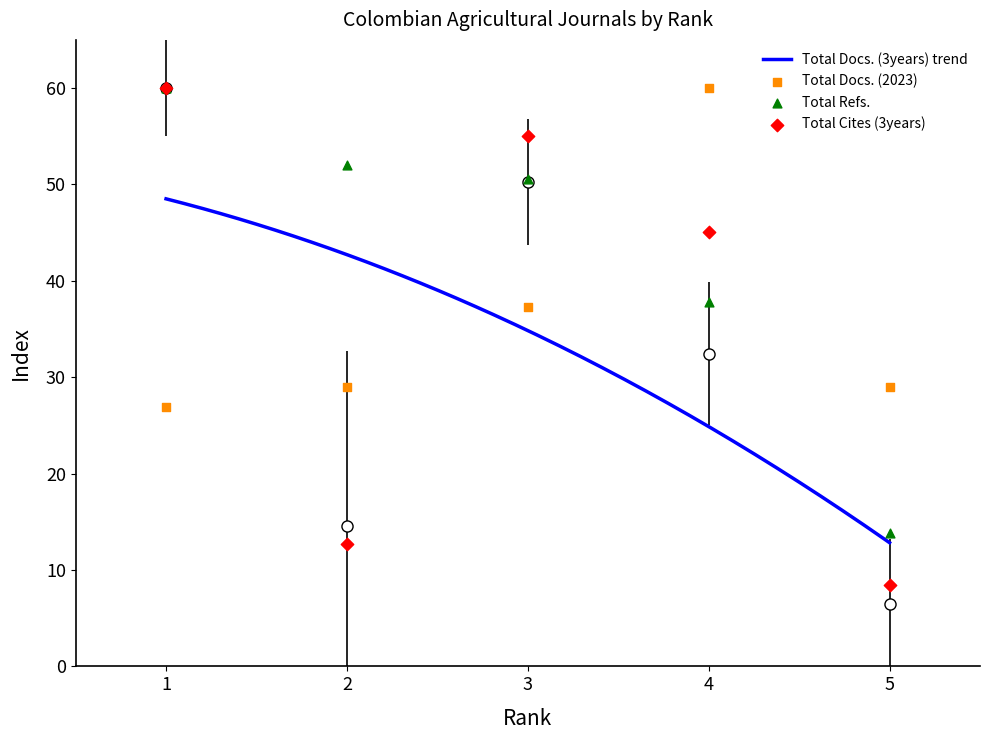

At how many categories does at least one series exceed 59?

2